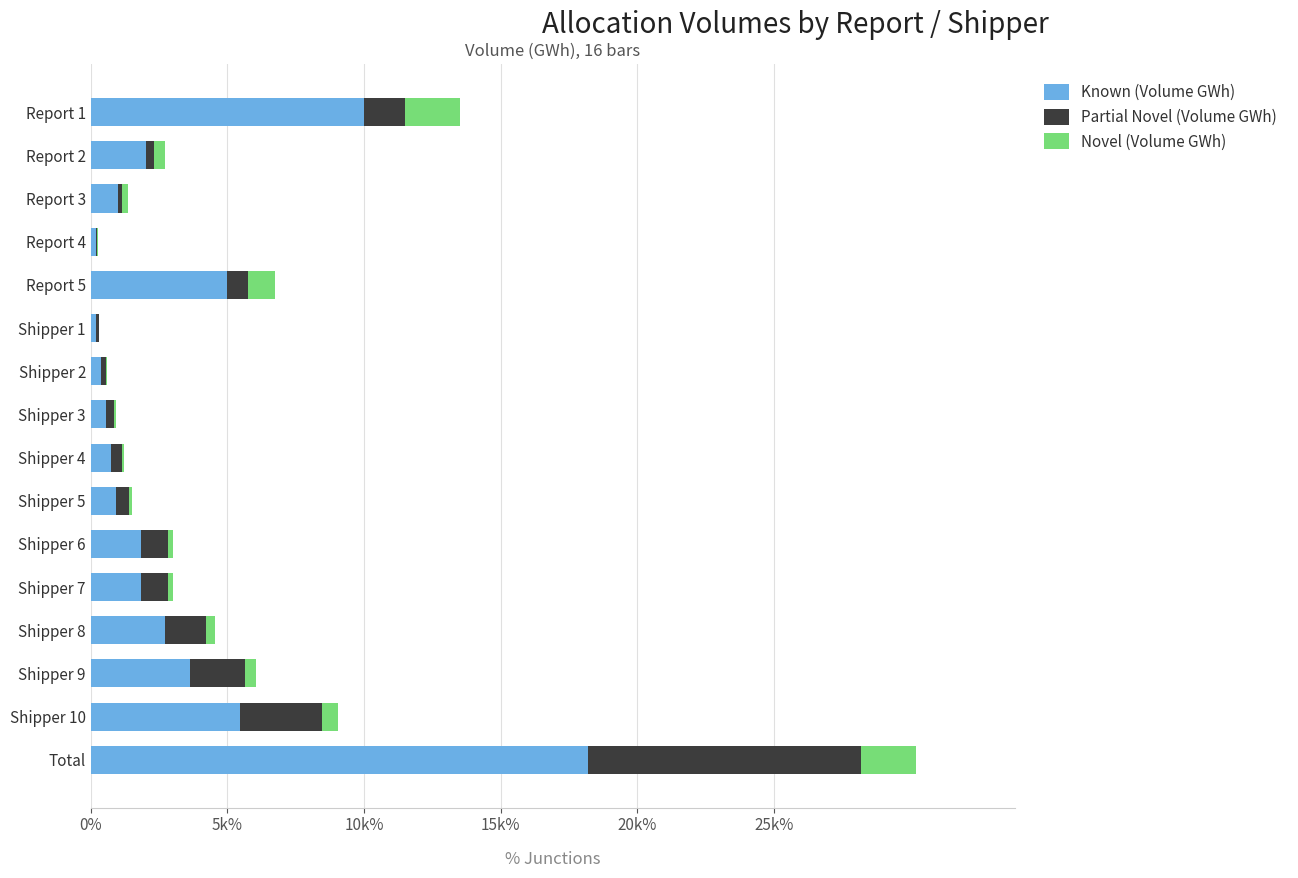

What is the difference between the maximum and minimum values in the Novel (Volume GWh) series?

1980